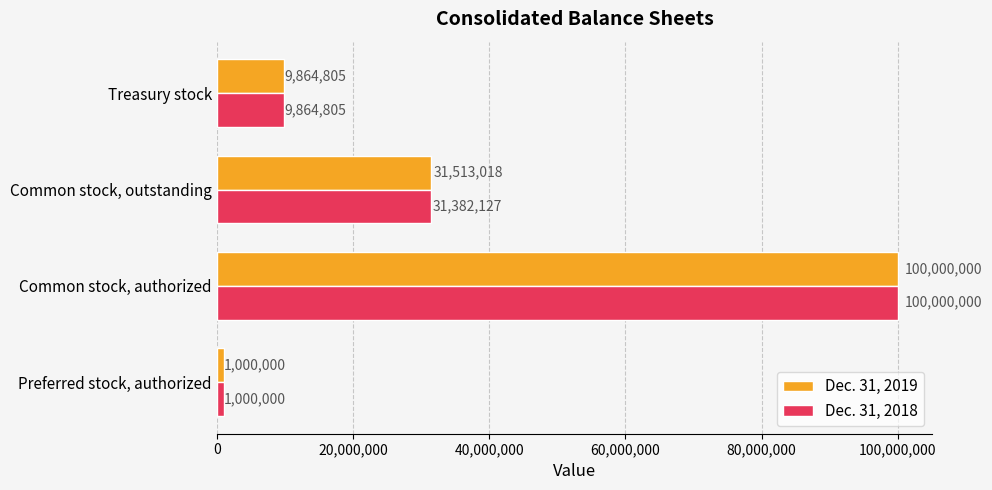

Is it true that Dec. 31, 2019 equals 4771927 at Treasury stock?

False